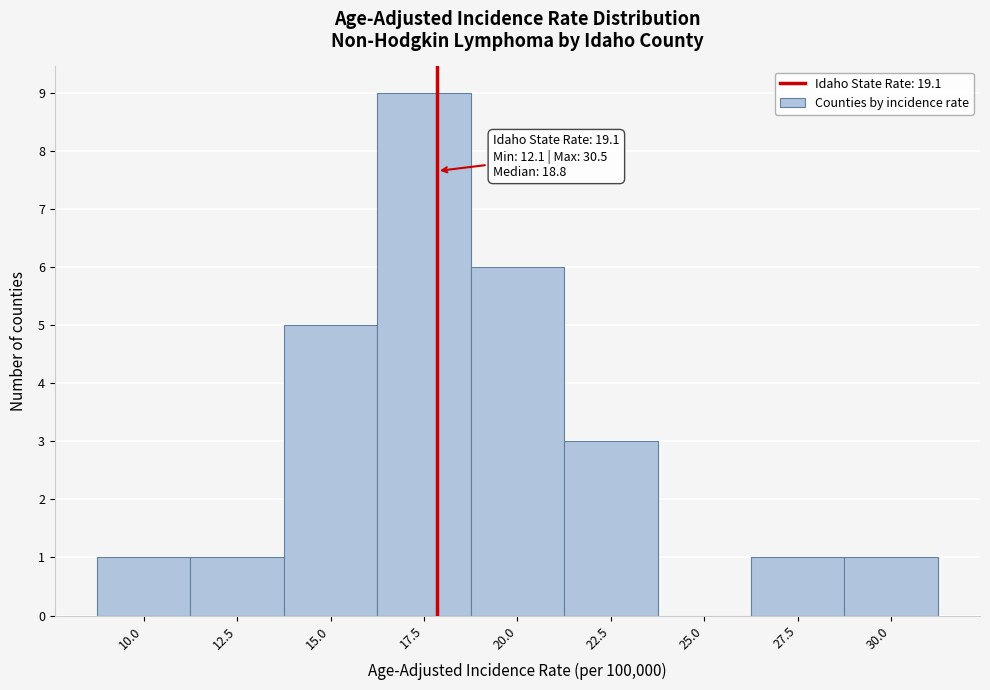

Reading left to right, what are all the values shown in this chart?

10.0=1	12.5=1	15.0=5	17.5=9	20.0=6	22.5=3	25.0=0	27.5=1	30.0=1